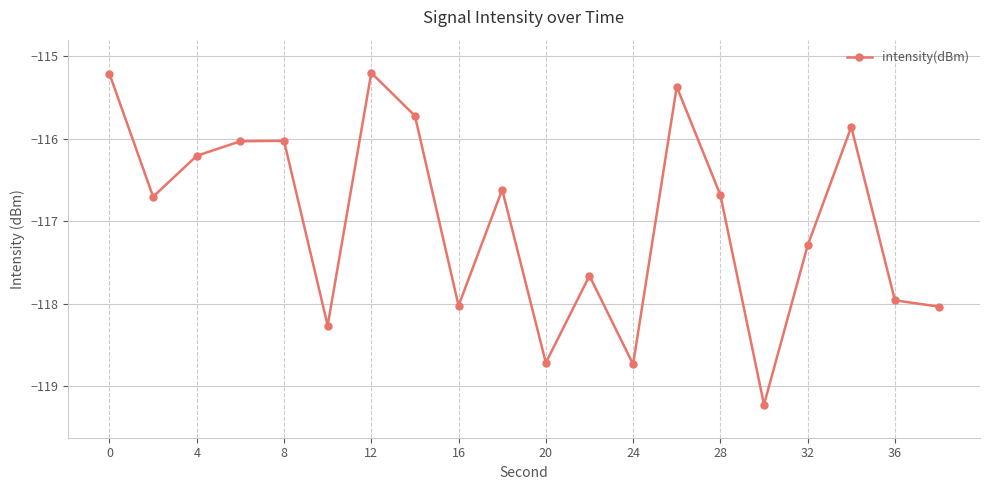

What is the value of the 4th point from the left?

-116.0